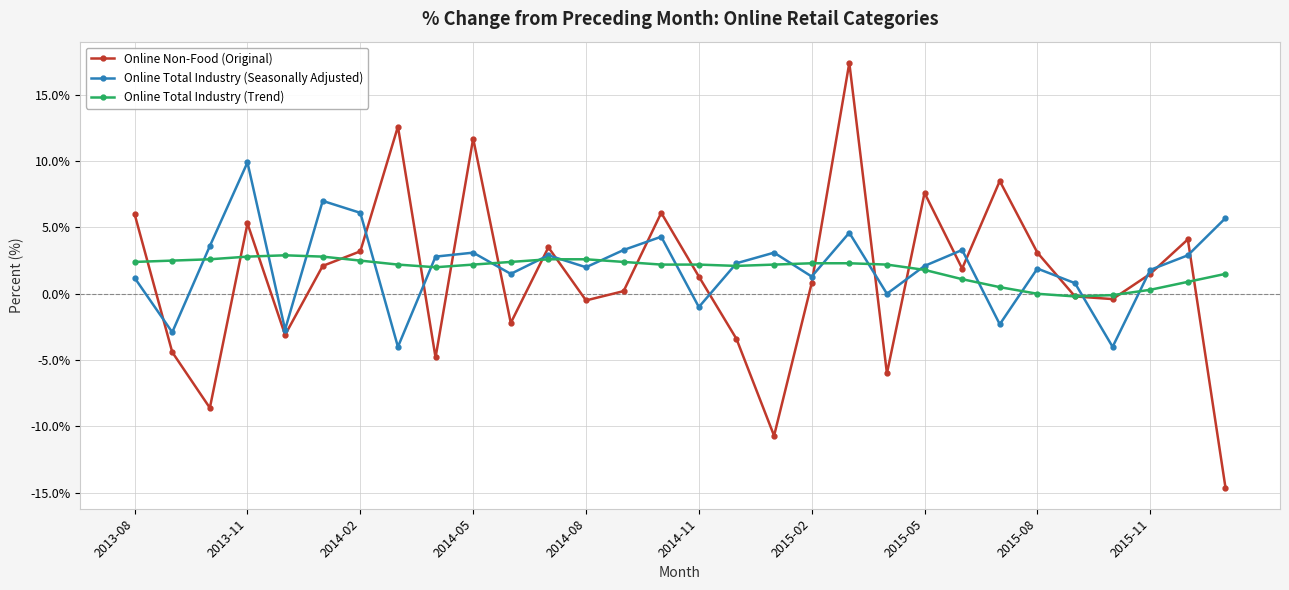

What is the minimum value for Online Total Industry (Seasonally Adjusted)?

-4.0